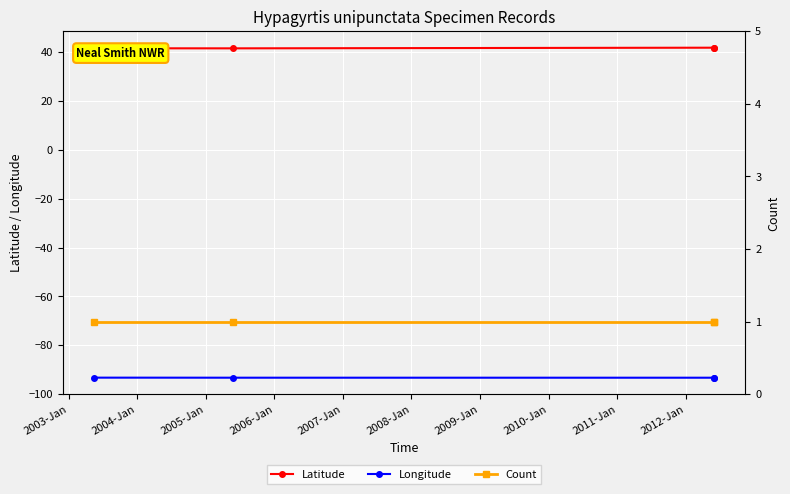

True or false: Count has more than 2 interior local peaks.

False